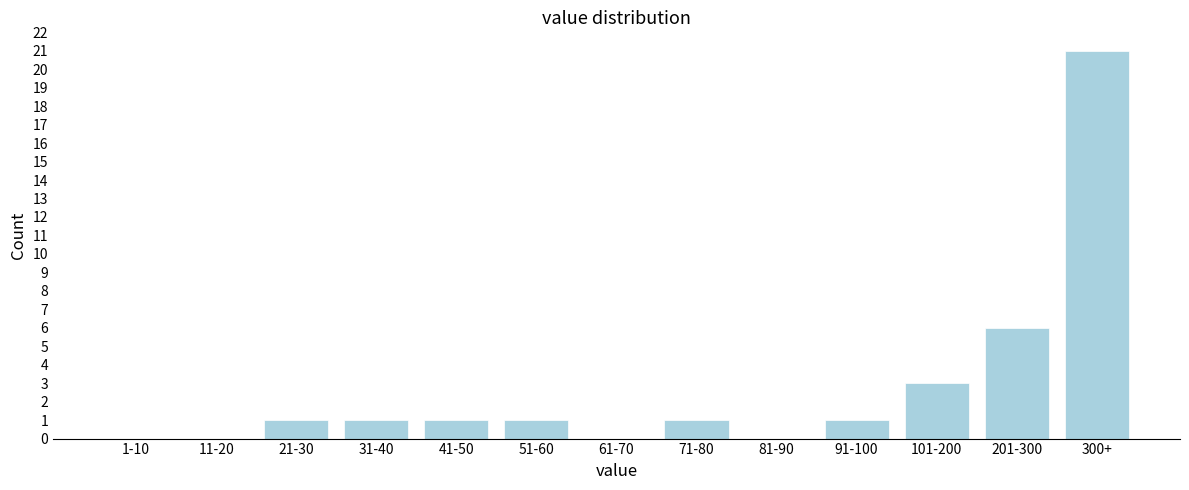

Reading left to right, what are all the values shown in this chart?

1-10=0	11-20=0	21-30=1	31-40=1	41-50=1	51-60=1	61-70=0	71-80=1	81-90=0	91-100=1	101-200=3	201-300=6	300+=21